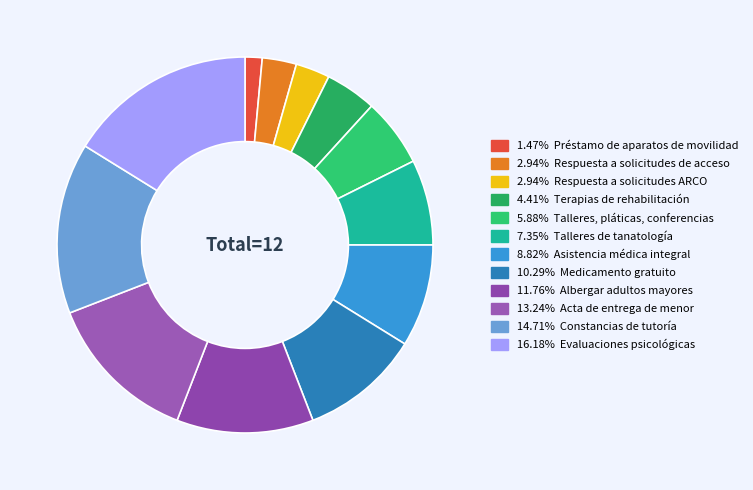

How many segments does this pie chart have?

12